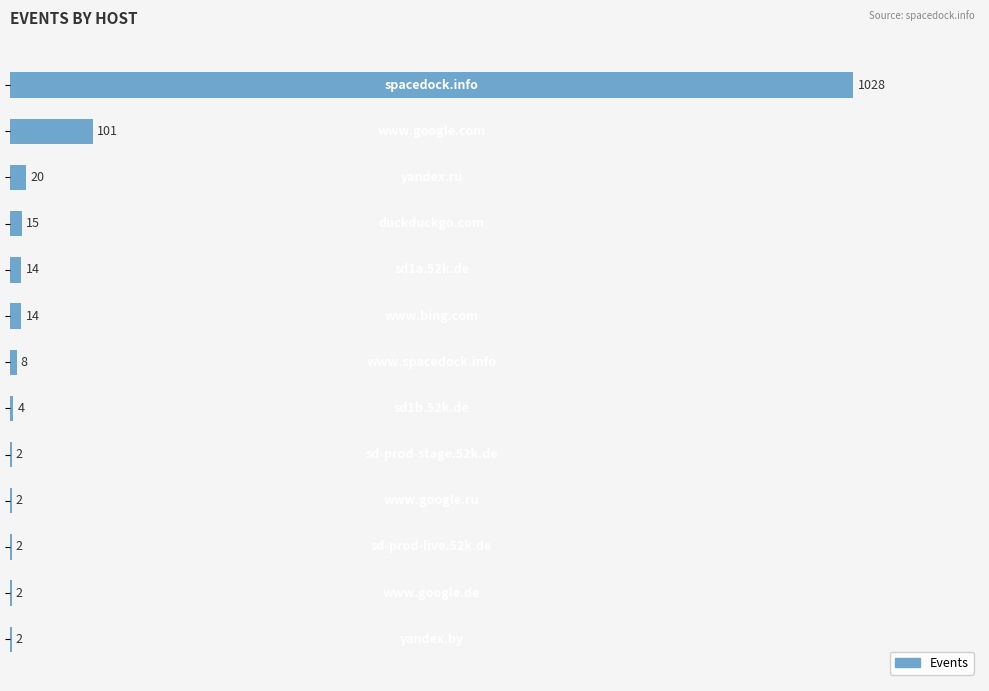

What is the sum of all values?

1214